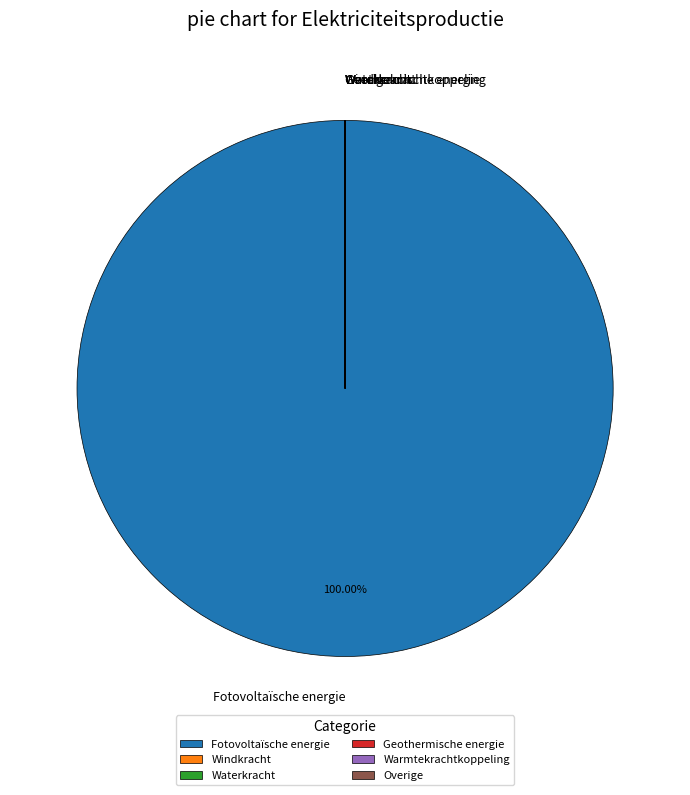

Is there a majority slice in this chart?

Yes